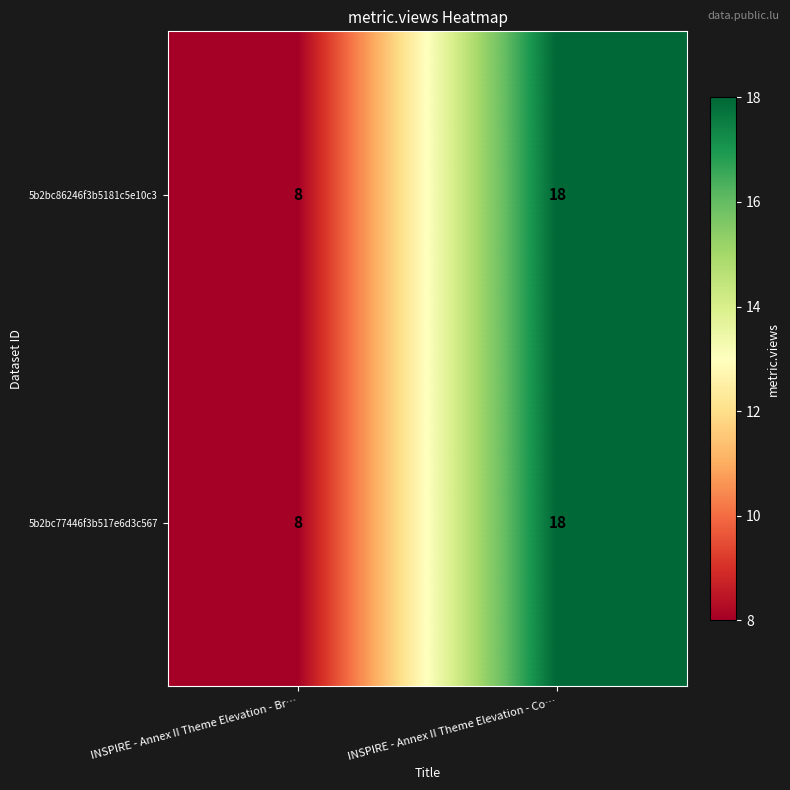

At which category is the sum across all series the highest?

INSPIRE - Annex II Theme Elevation - Co…